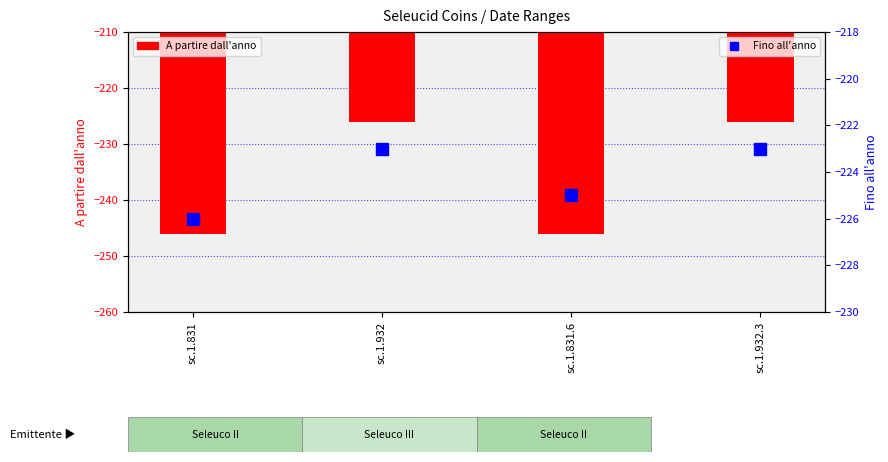

What is the highest value of the A partire dall'anno series?

-226